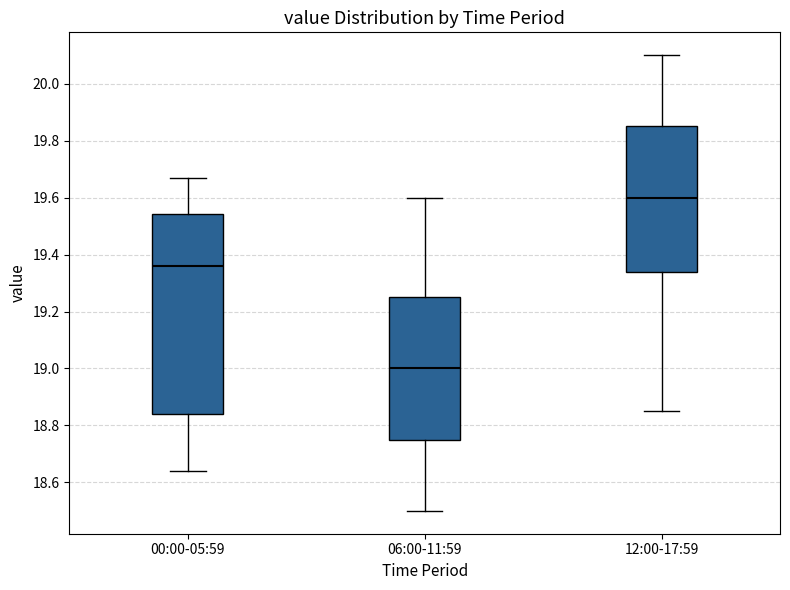

Where is the lower edge of the box for 12:00-17:59 on the y-axis? The values are not printed on the chart, so give them approximately, as read against the axis.

19.34